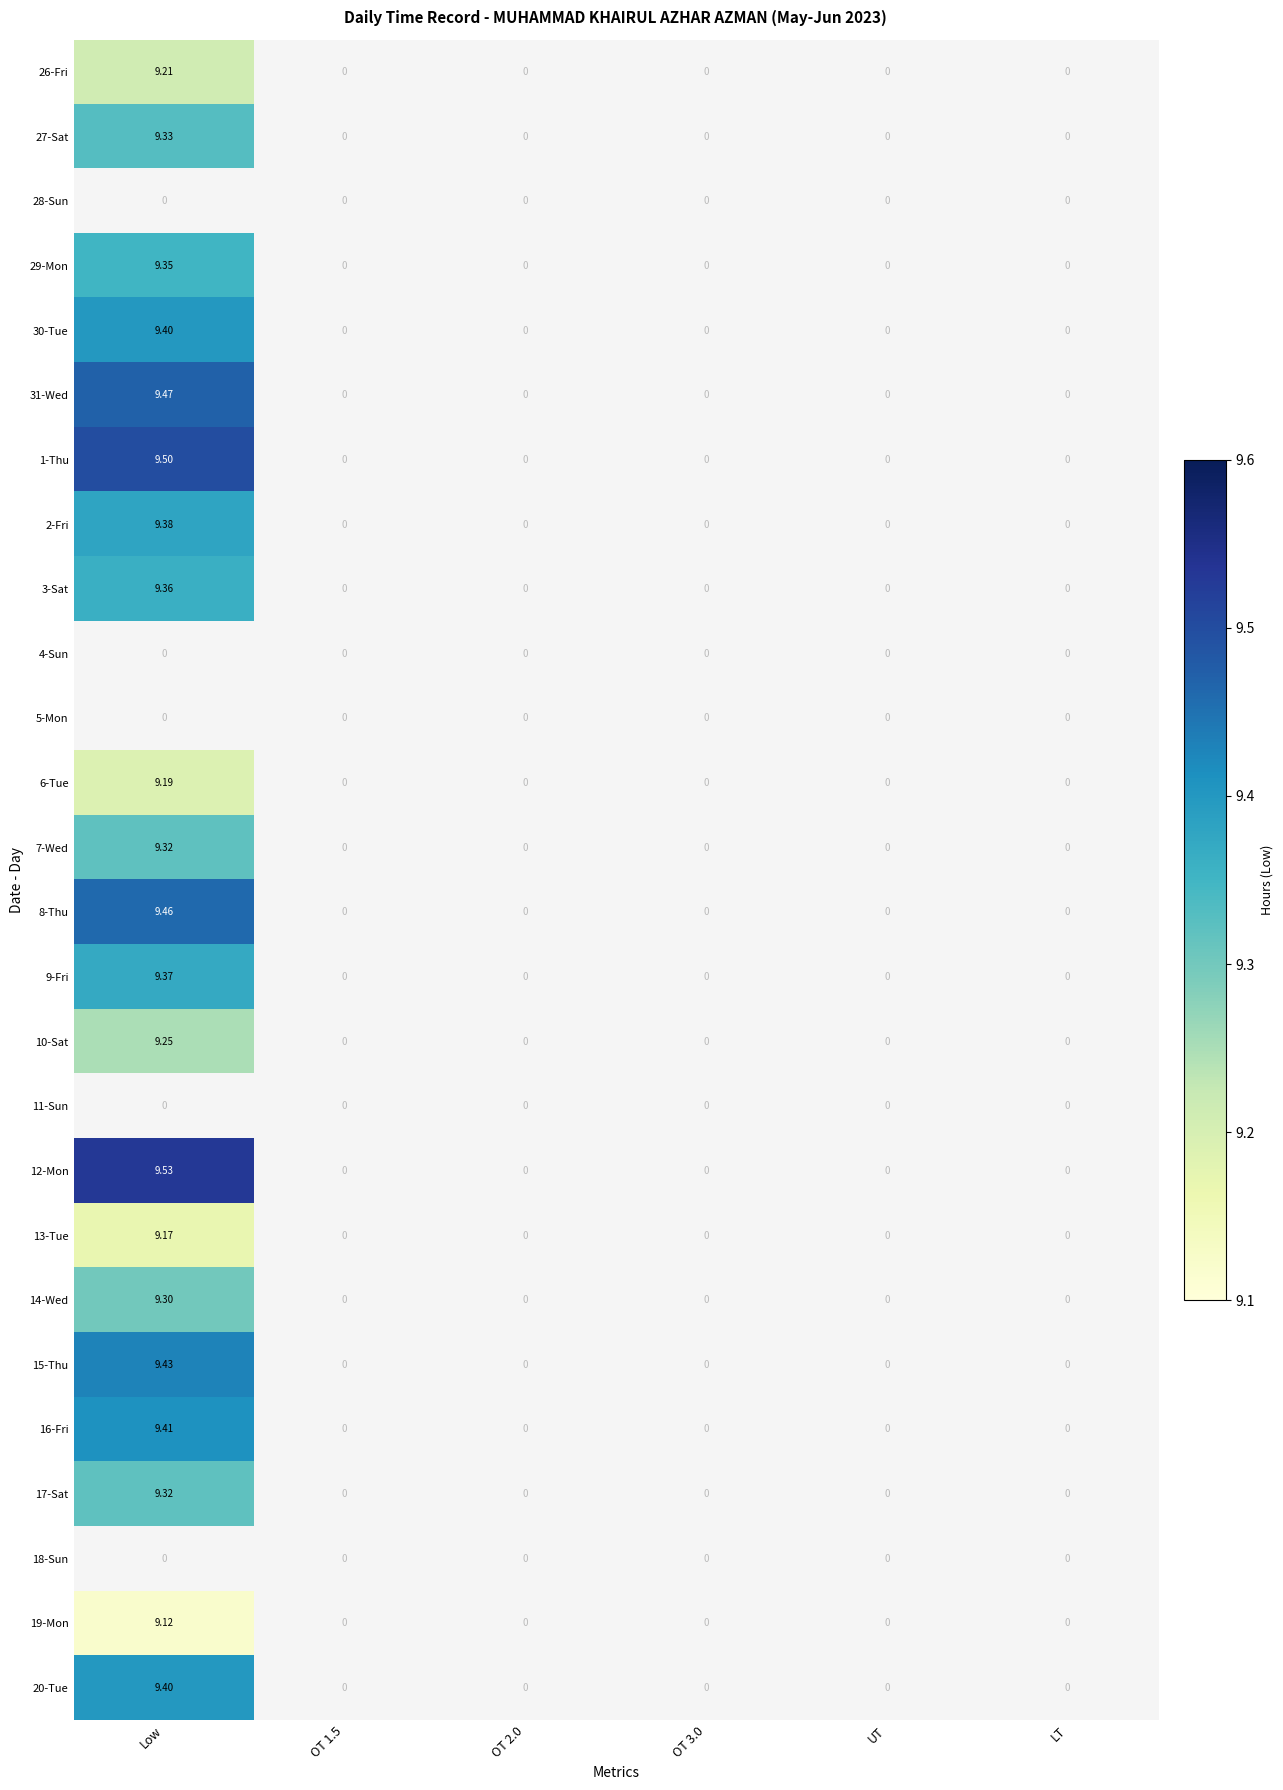

Between Low and OT 2.0, which is larger?

Low